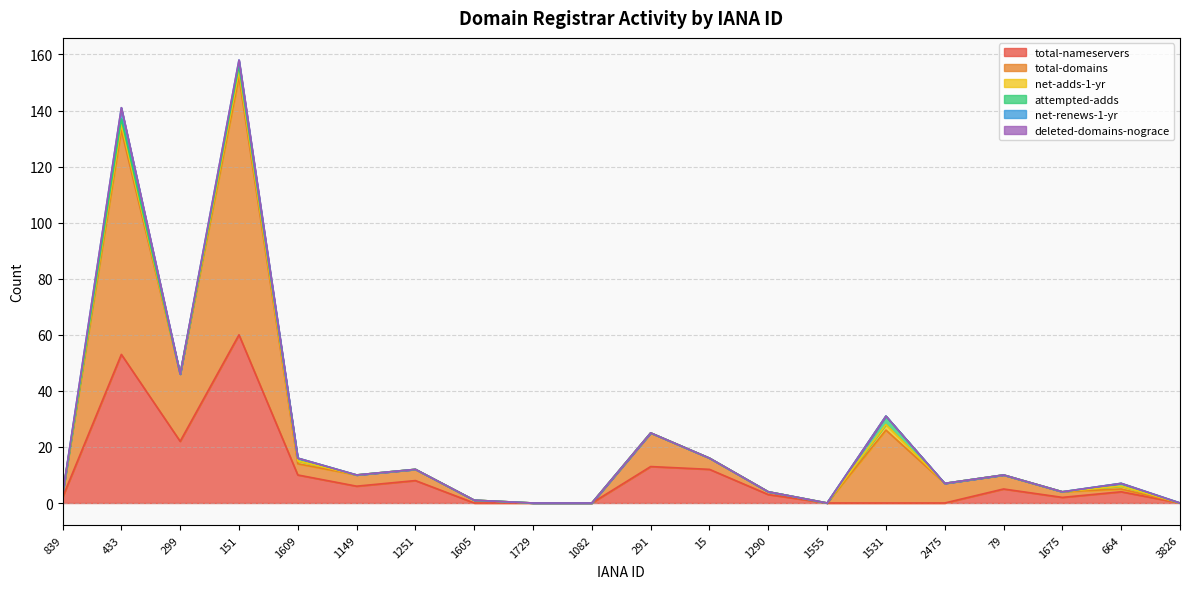

The value of total-nameservers at 1605 is 0. True or false?

True